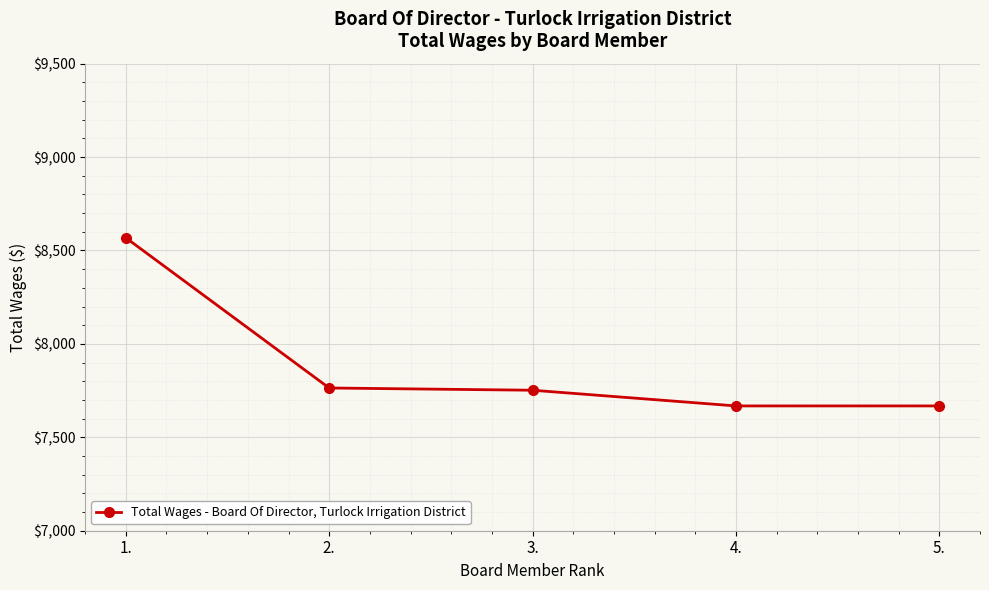

Reading left to right, extract all data points from this chart.

1.=8568	2.=7764	3.=7752	4.=7668	5.=7668